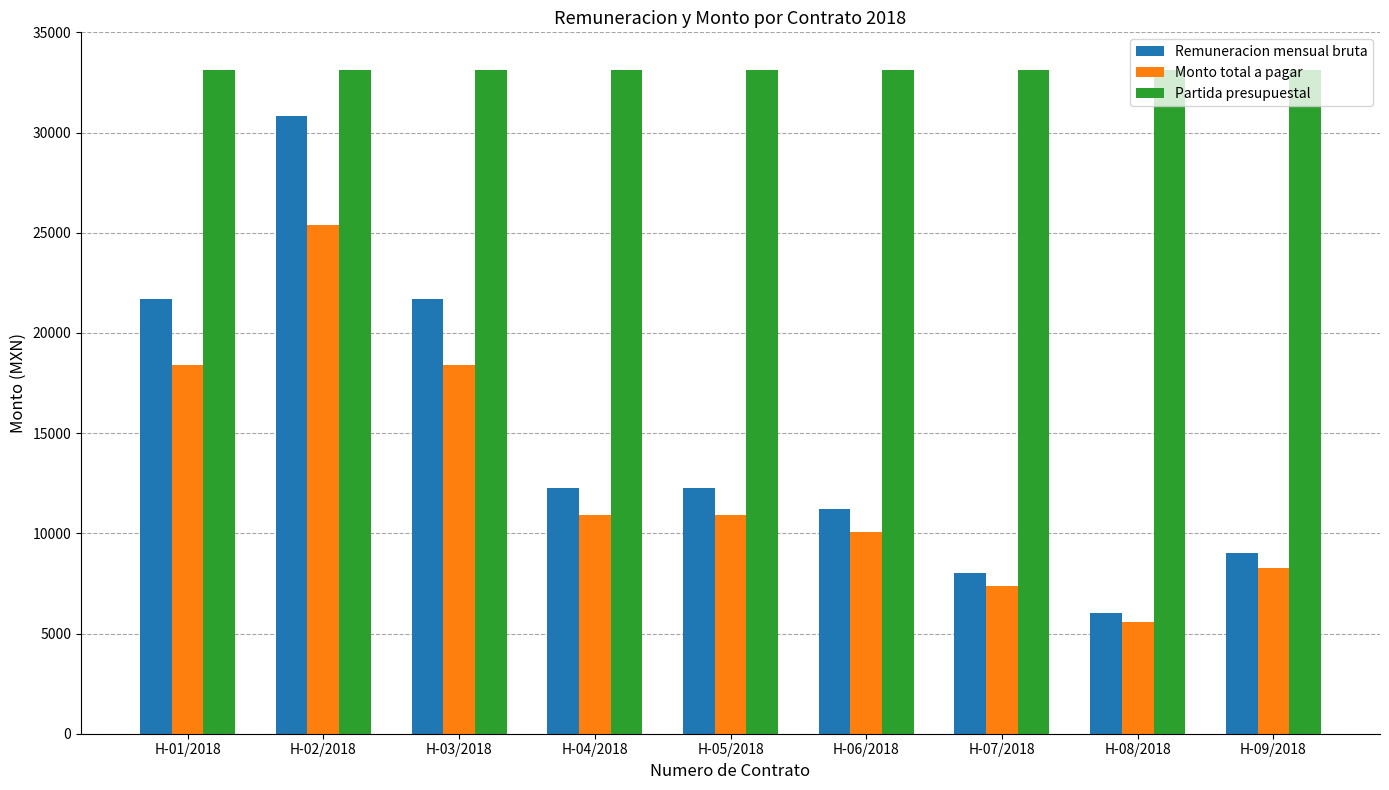

How many groups of bars are there?

9